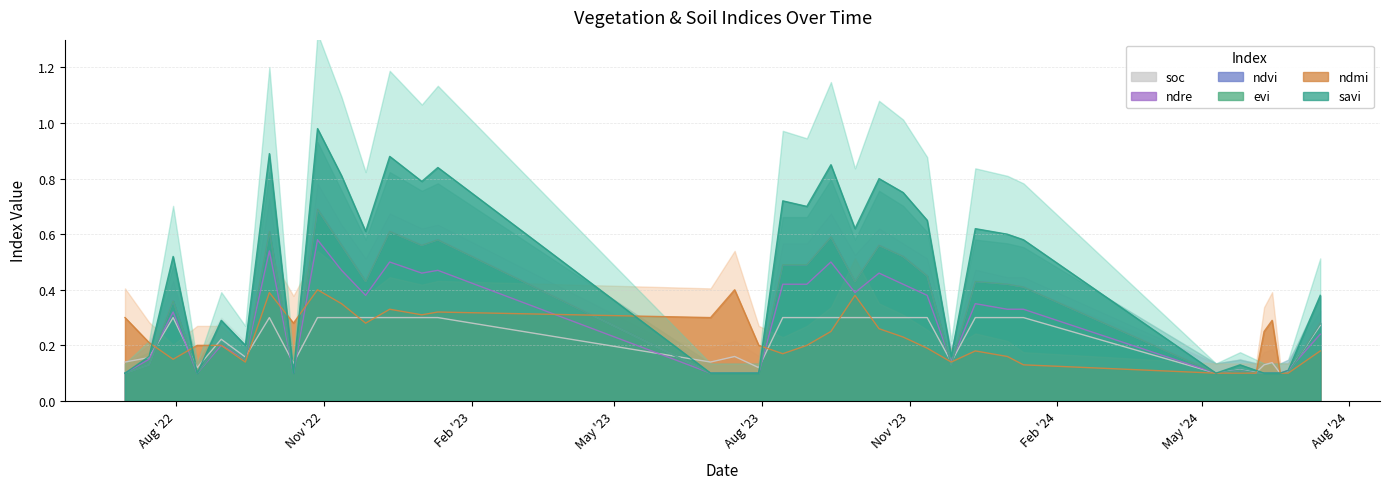

True or false: ndre has more than 2 interior local peaks.

True